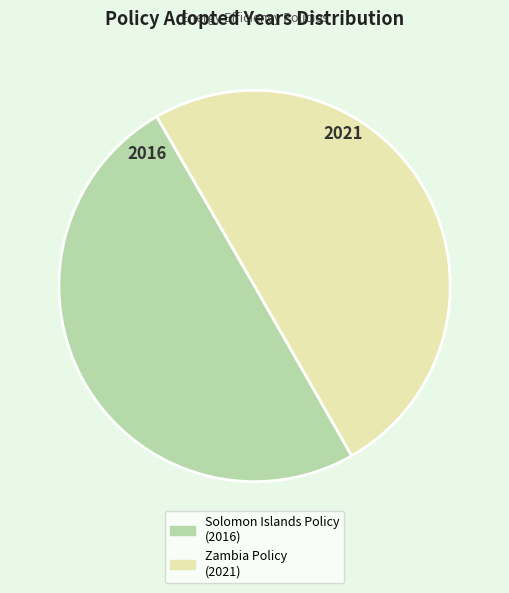

How many slices are in this pie chart?

2